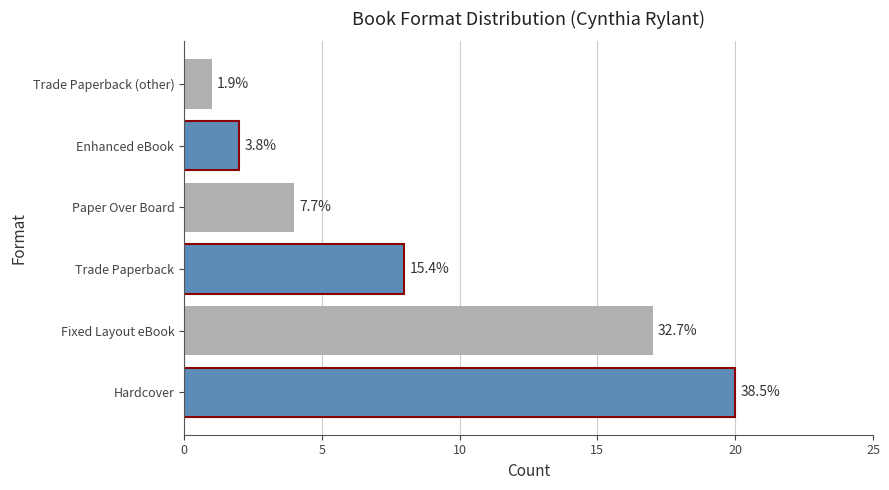

What is the difference between the maximum and minimum values?

19